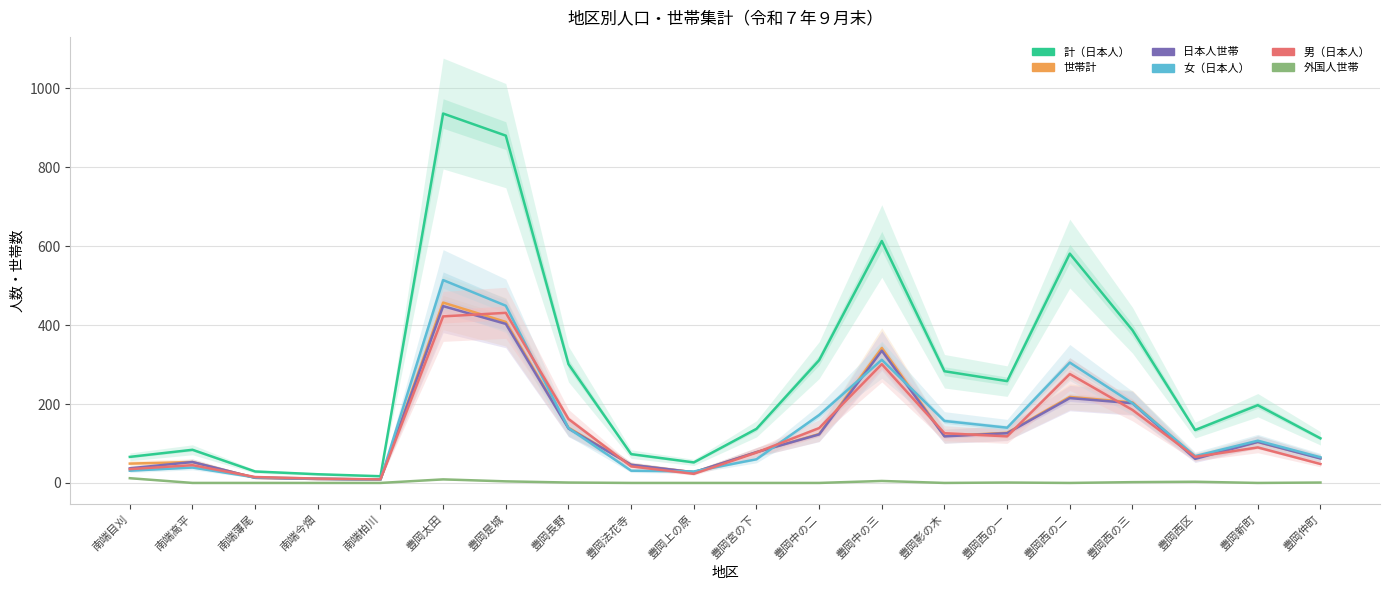

Which series has the largest total across all categories?

計（日本人）